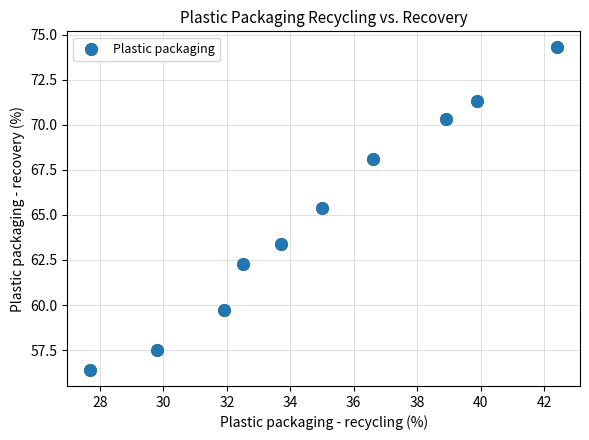

What is the average X value?

34.8